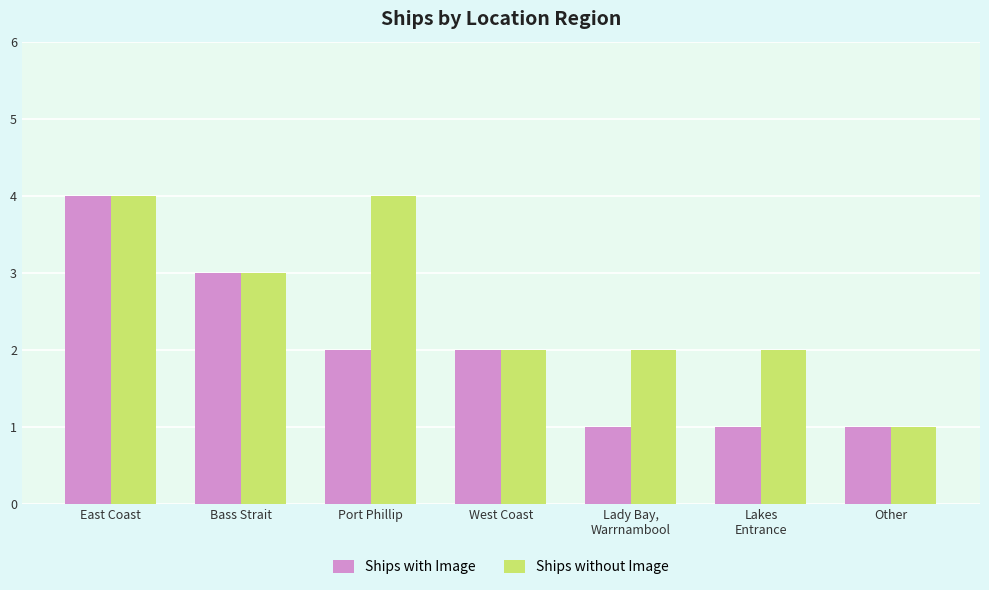

Reading left to right, transcribe all the data shown in this chart.

Ships with Image: East Coast=4	Bass Strait=3	Port Phillip=2	West Coast=2	Lady Bay,
Warrnambool=1	Lakes
Entrance=1	Other=1
Ships without Image: East Coast=4	Bass Strait=3	Port Phillip=4	West Coast=2	Lady Bay,
Warrnambool=2	Lakes
Entrance=2	Other=1